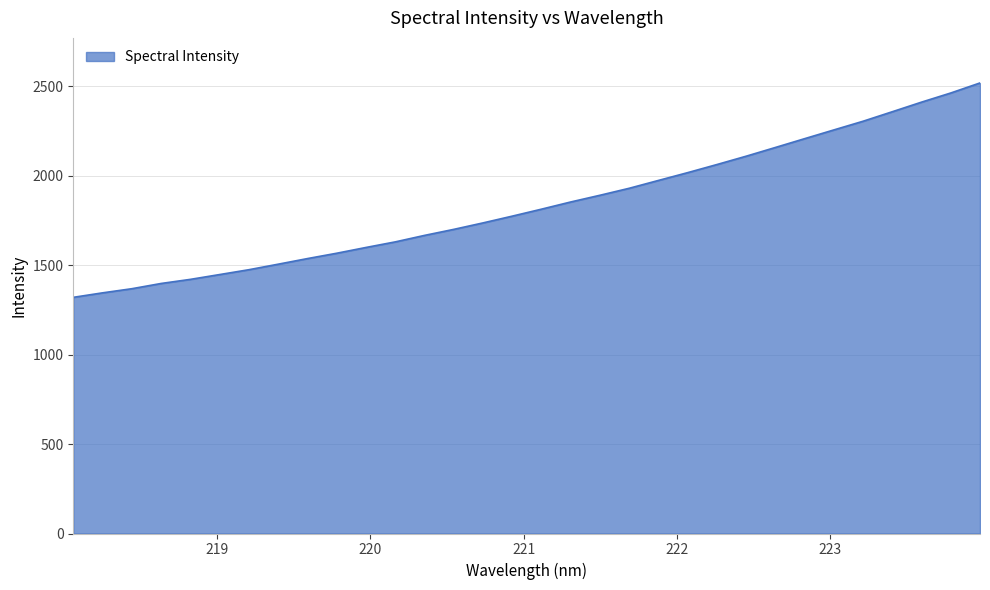

What is the minimum value shown in the chart?

1319.8